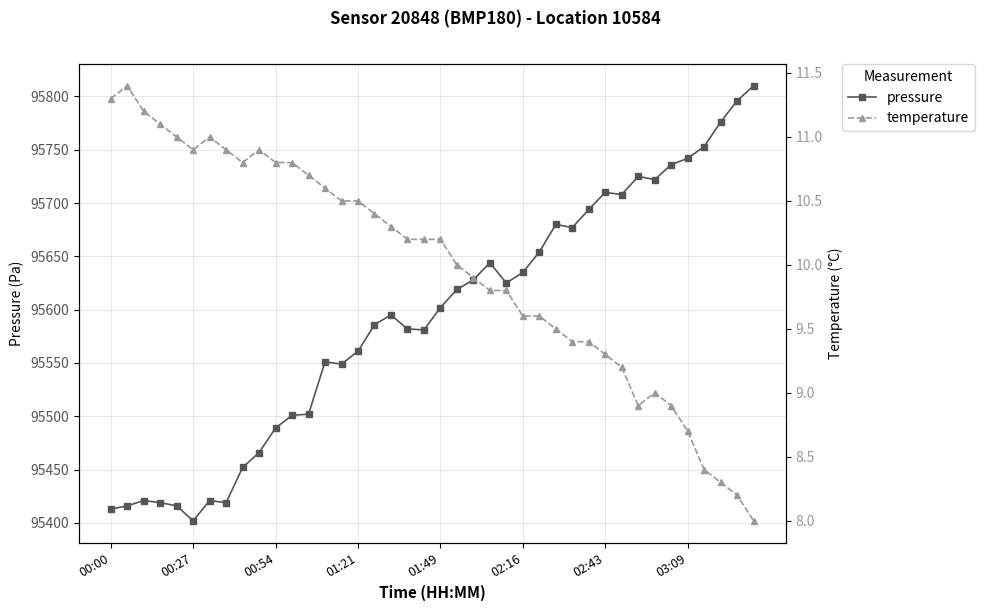

At which label is pressure closest to 95606?

01:49